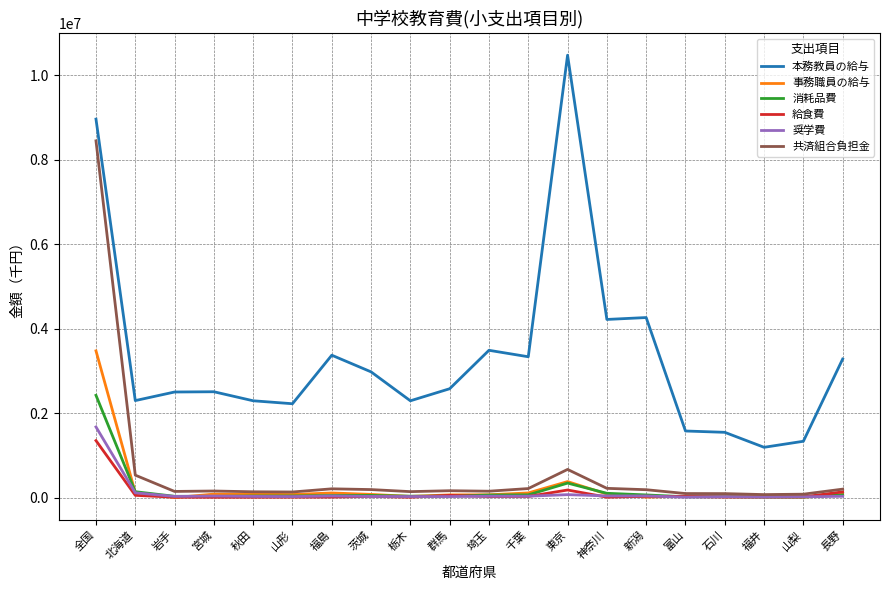

What is the sum of all 共済組合負担金 values?

12292915